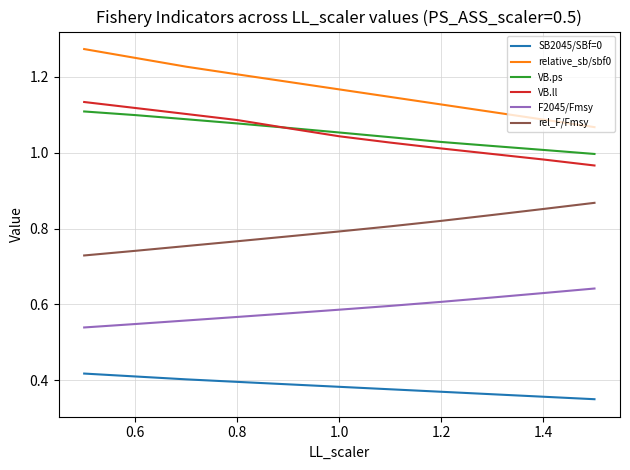

True or false: SB2045/SBf=0 and rel_F/Fmsy intersect in this chart.

False